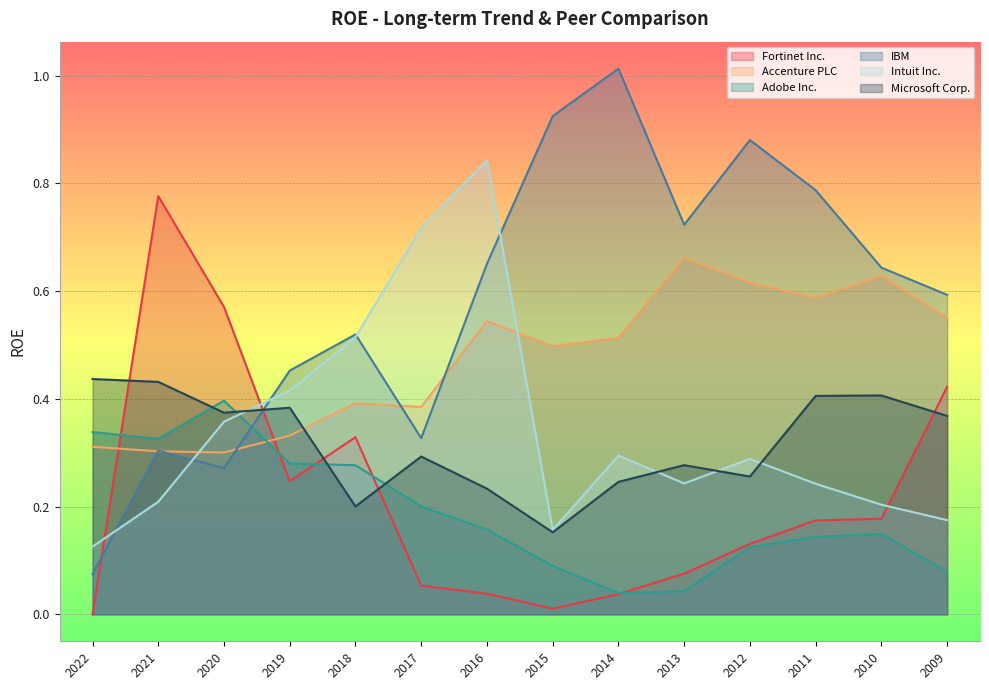

What is the value of the Accenture PLC point at the 13th from the left?

0.6